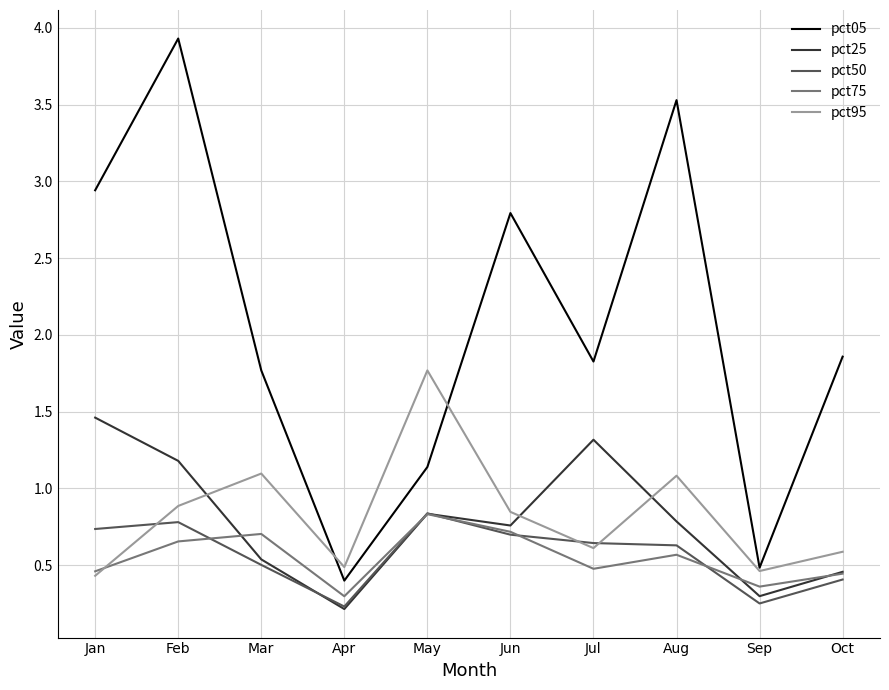

The pct25 series shows 0.5 at Mar. True or false?

True